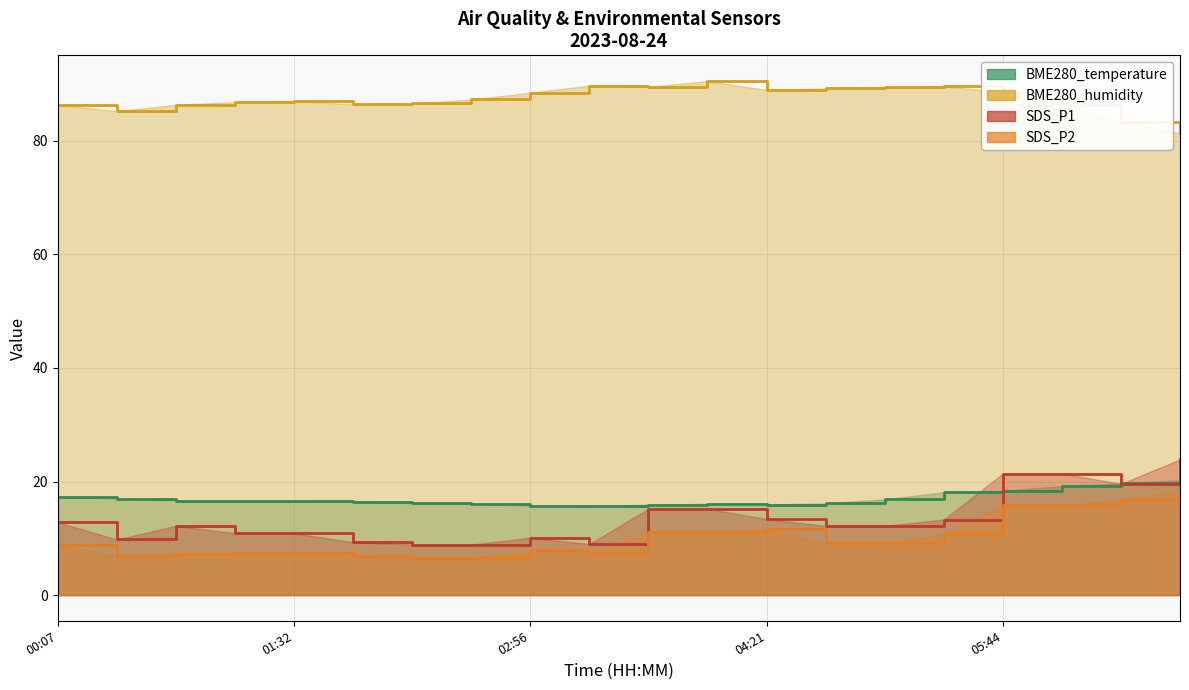

Between 2023/08/24 03:39 and 2023/08/24 06:47, which series saw the biggest shift?

SDS_P1